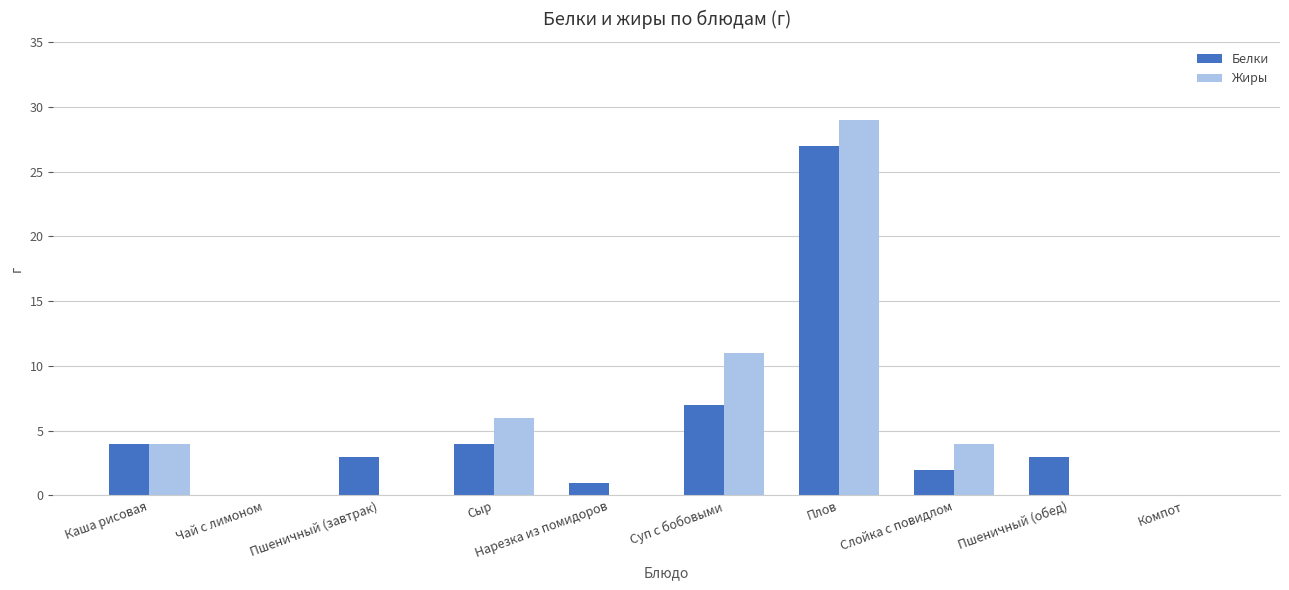

How many data points does each series have?

10